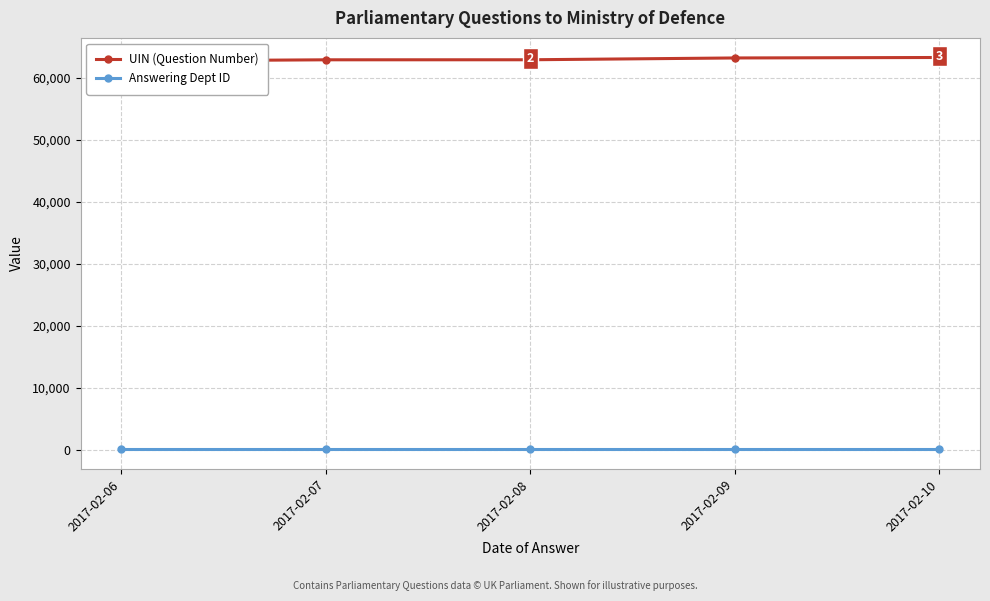

Which category has the lowest value in the UIN (Question Number) series?

2017-02-06